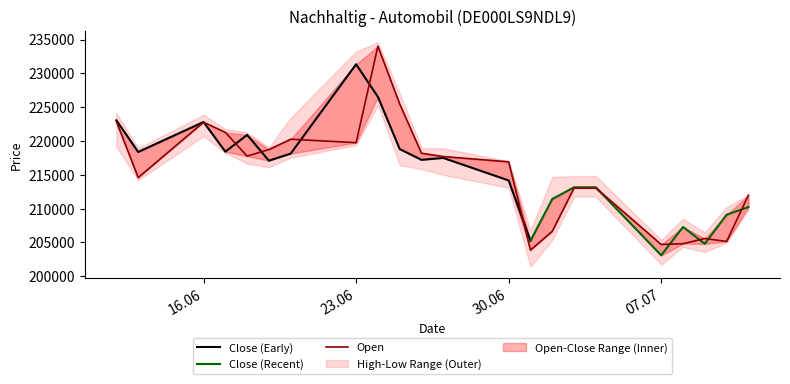

What is the total value across all series at 4?

876604